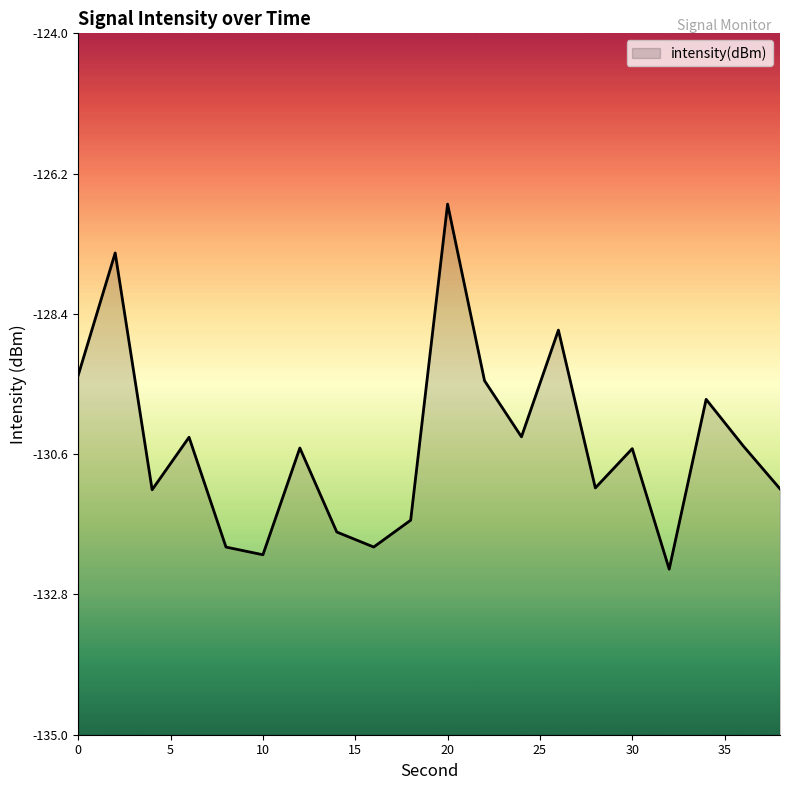

How many lines are shown in the chart?

1